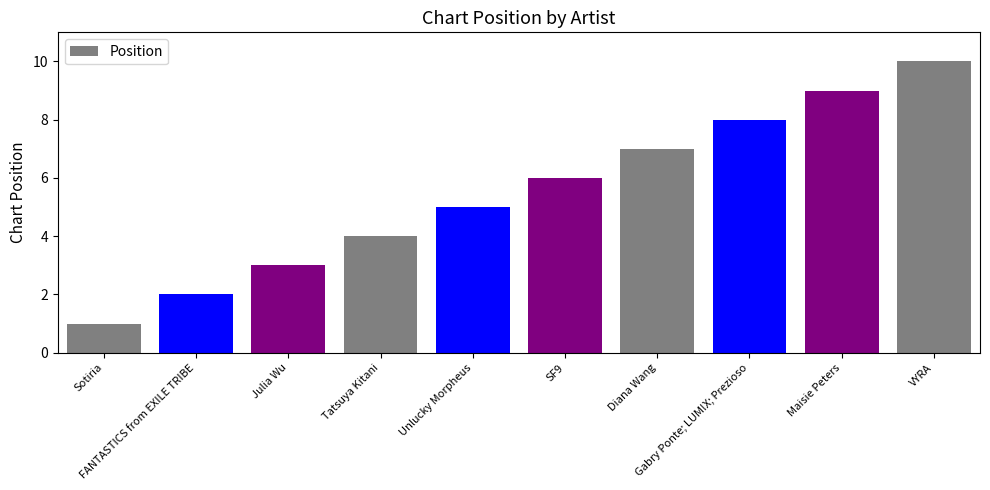

What position from the right is VYRA?

1